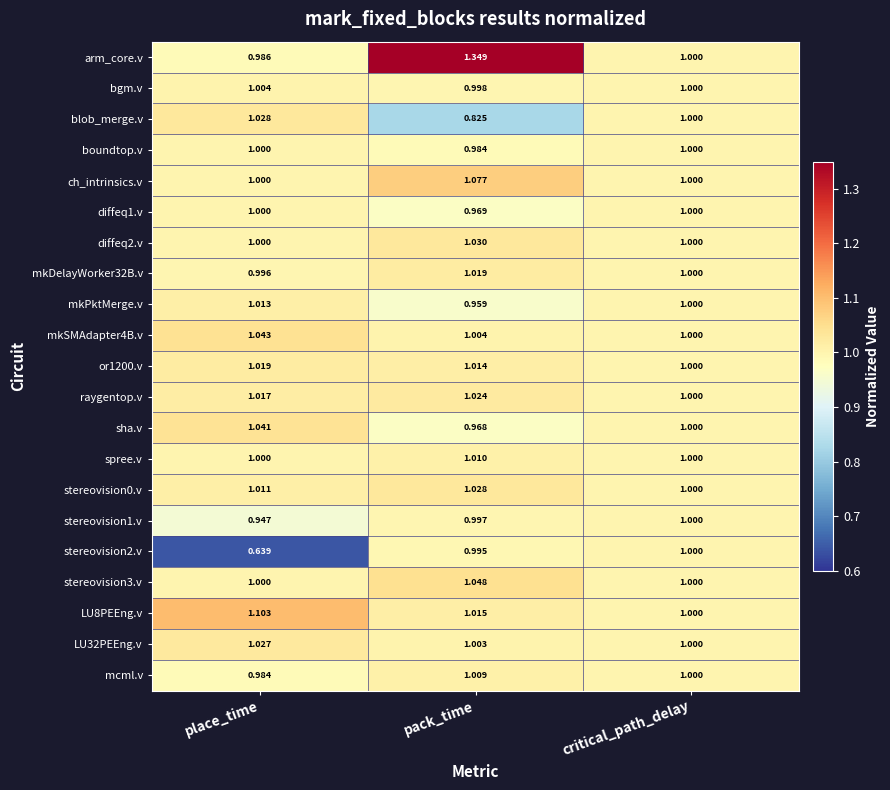

Where is LU8PEEng.v nearest to the value 1?

critical_path_delay